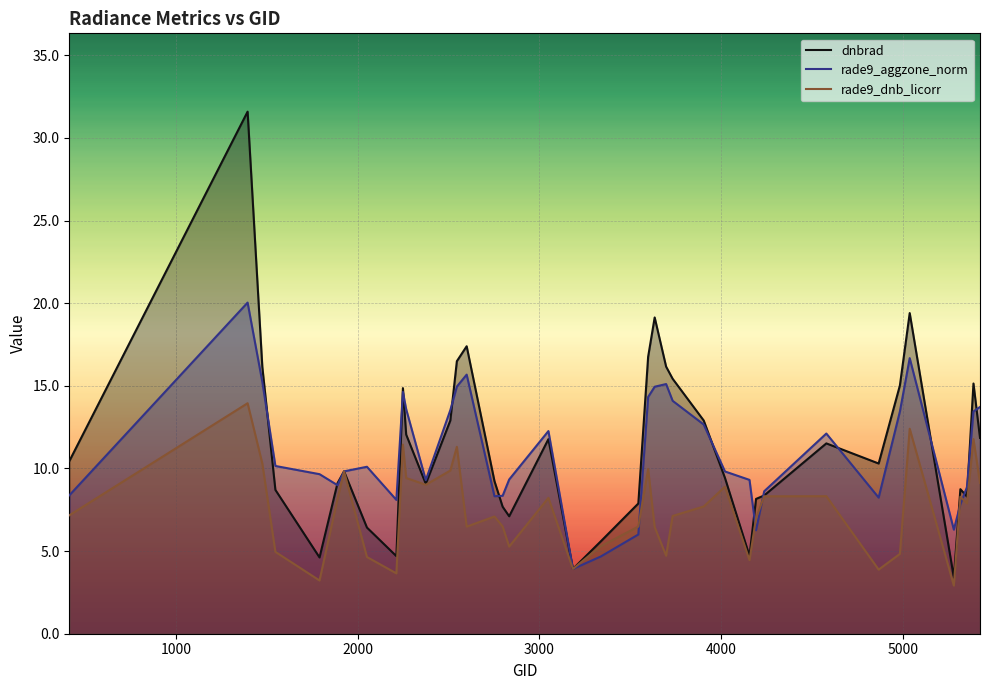

Which category has the highest value in the dnbrad series?

1394